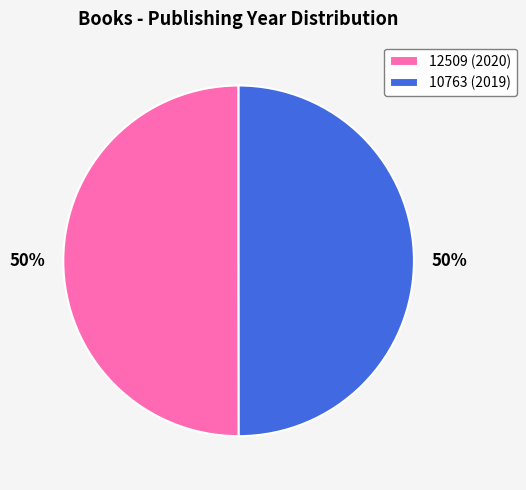

Is the sum of 10763 (2019) and 12509 (2020) greater than half?

Yes